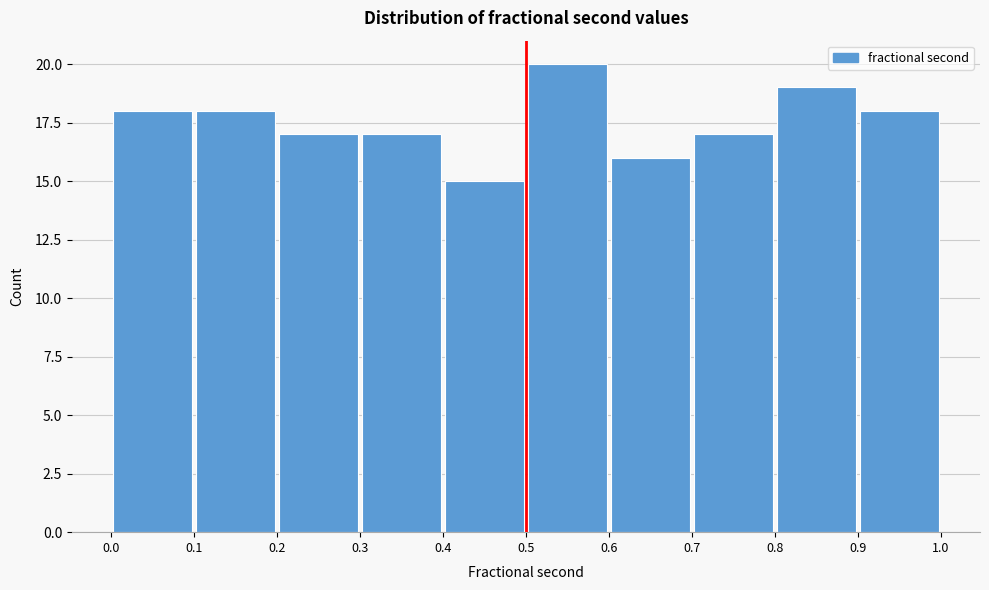

Reading left to right, list every bar in this chart as the range it spans on the x-axis followed by its height. The values are not printed on the chart, so give them approximately, as read against the axis.

0.0 to 0.1: 18
0.1 to 0.2: 18
0.2 to 0.3: 17
0.3 to 0.4: 17
0.4 to 0.5: 15
0.5 to 0.6: 20
0.6 to 0.7: 16
0.7 to 0.8: 17
0.8 to 0.9: 19
0.9 to 1.0: 18